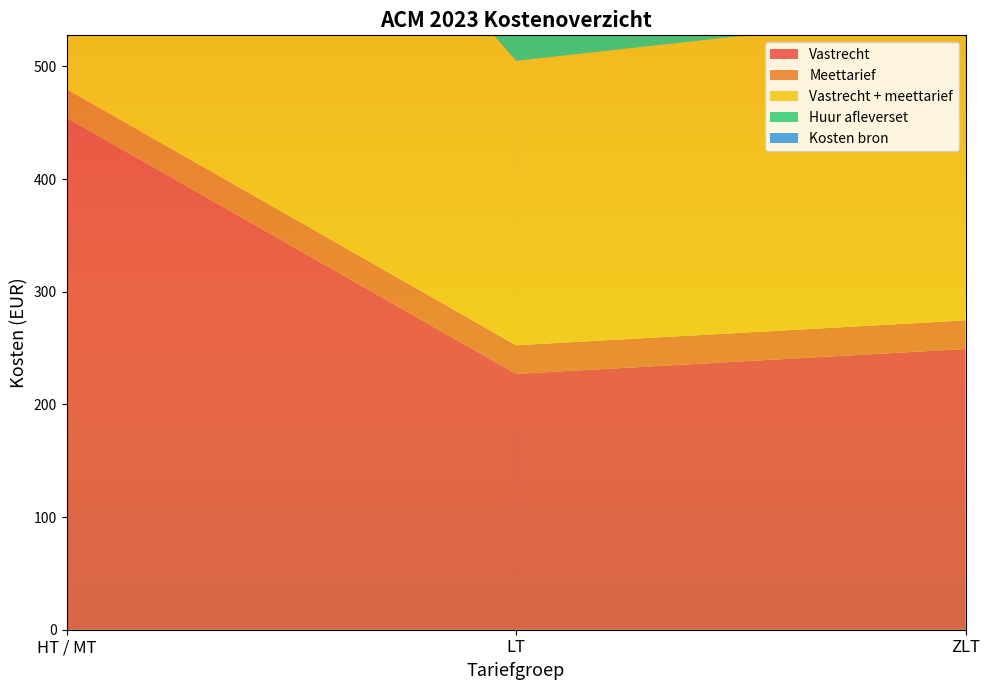

Reading right to left, what are all the values shown in this chart?

Vastrecht: 249.2	227.1	454.2
Meettarief: 25.4	25.4	25.4
Vastrecht + meettarief: 274.6	252.5	479.6
Huur afleverset: 90.3	106.6	116.4
Kosten bron: 9.0	0.0	0.0